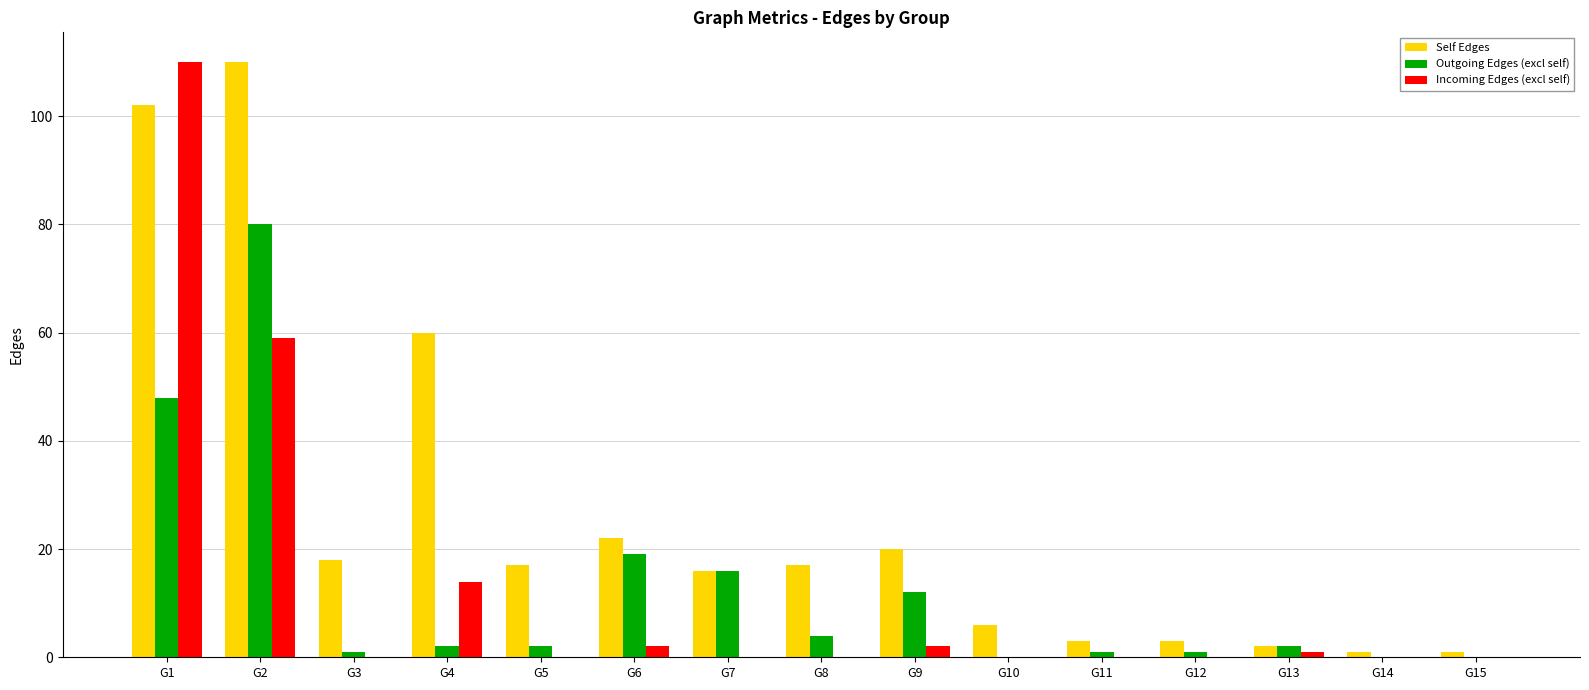

Which series changed the most between G6 and G13?

Self Edges